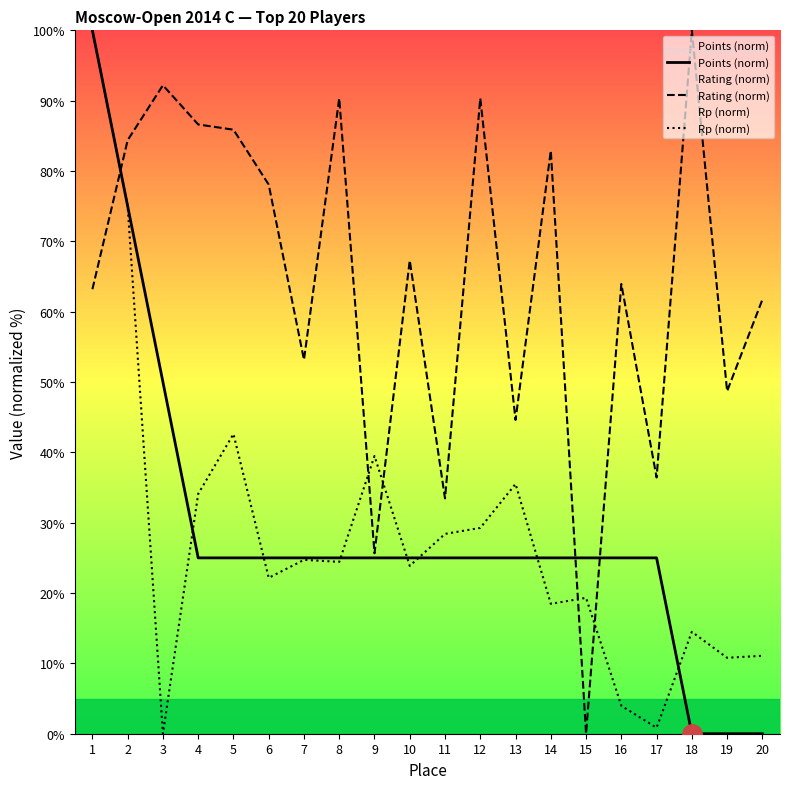

True or false: Points (norm) has more than 1 points higher than both neighbors.

False